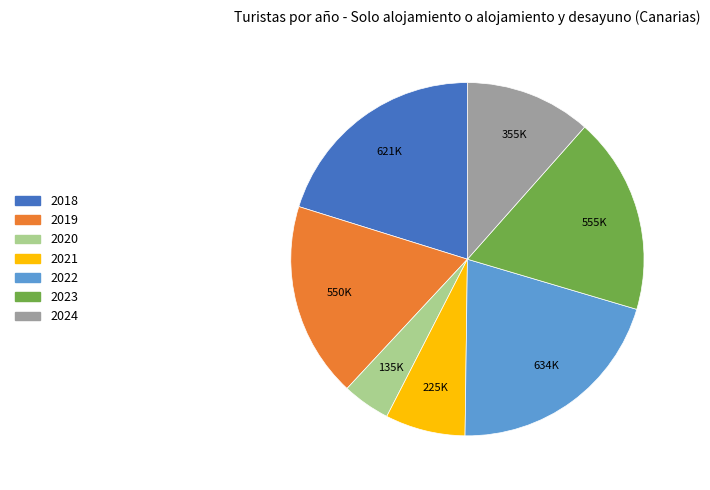

Approximately how many times larger is the value at 2018 compared to 2020?

4.6